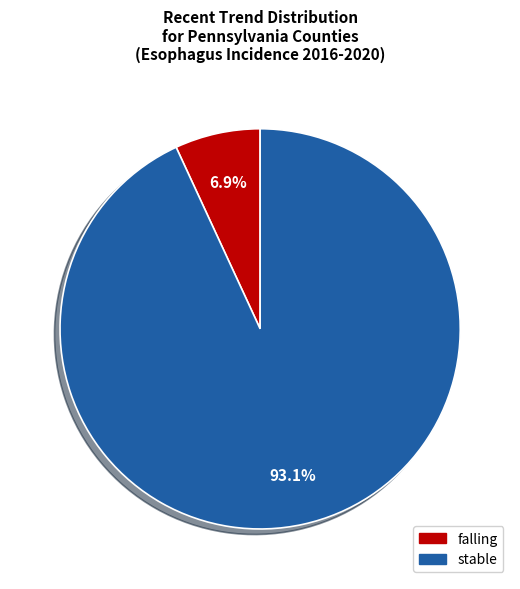

Count the number of slices in the pie.

2